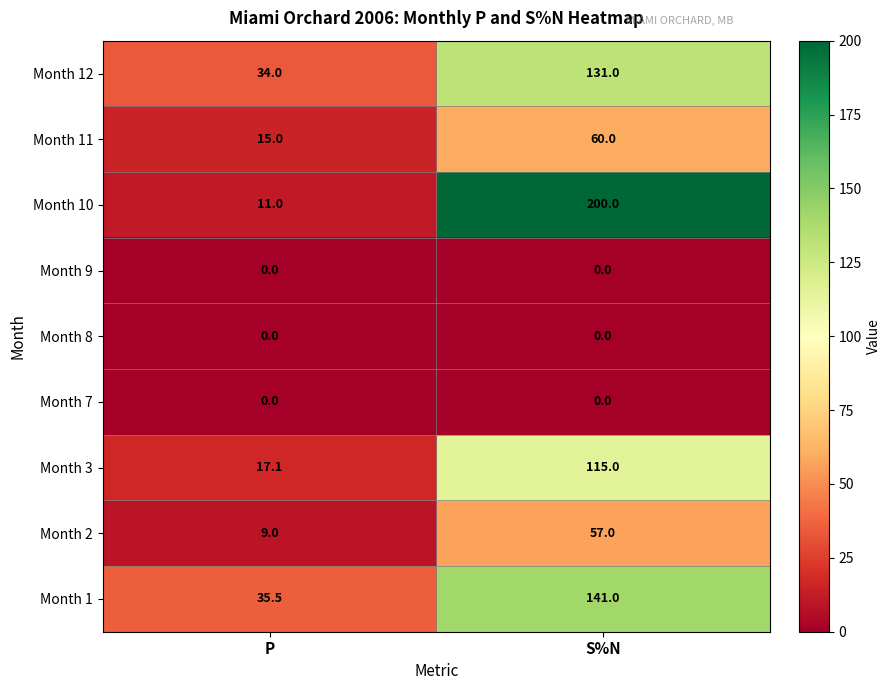

True or false: Month 1 has a value of 35.5 at P.

True